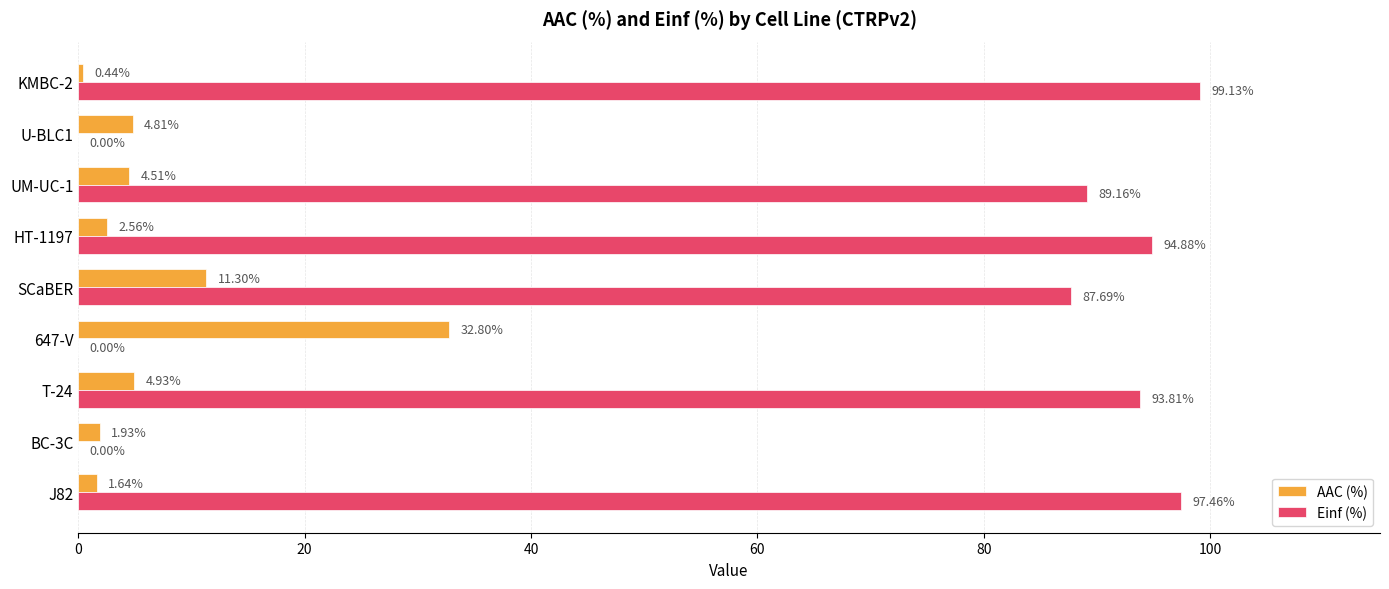

At which label is Einf (%) closest to 49?

SCaBER